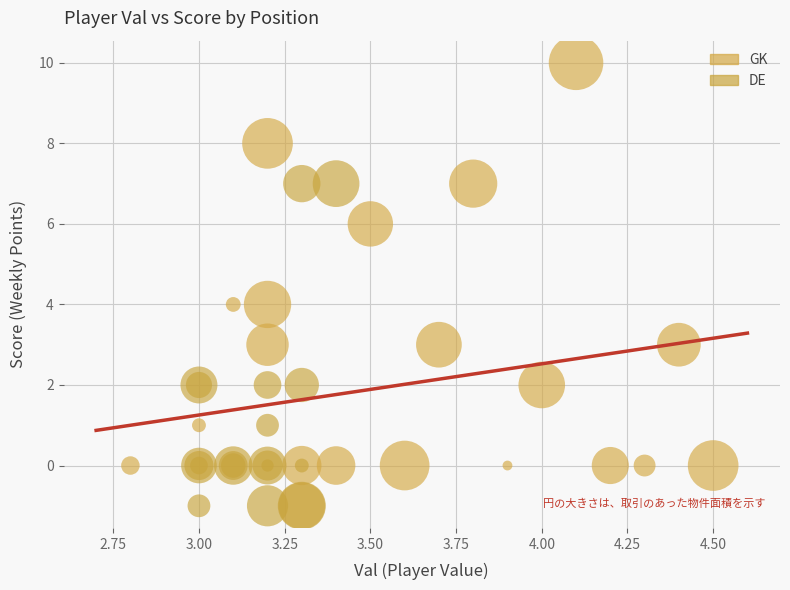

Which series contains the highest Y value?

GK